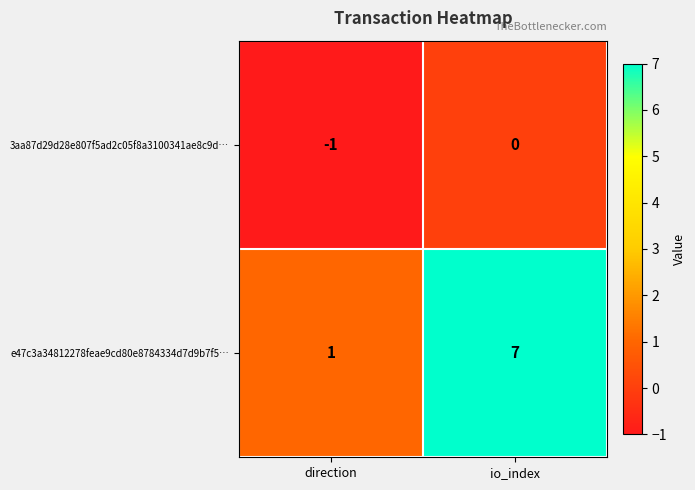

What is the total value across all series at io_index?

7